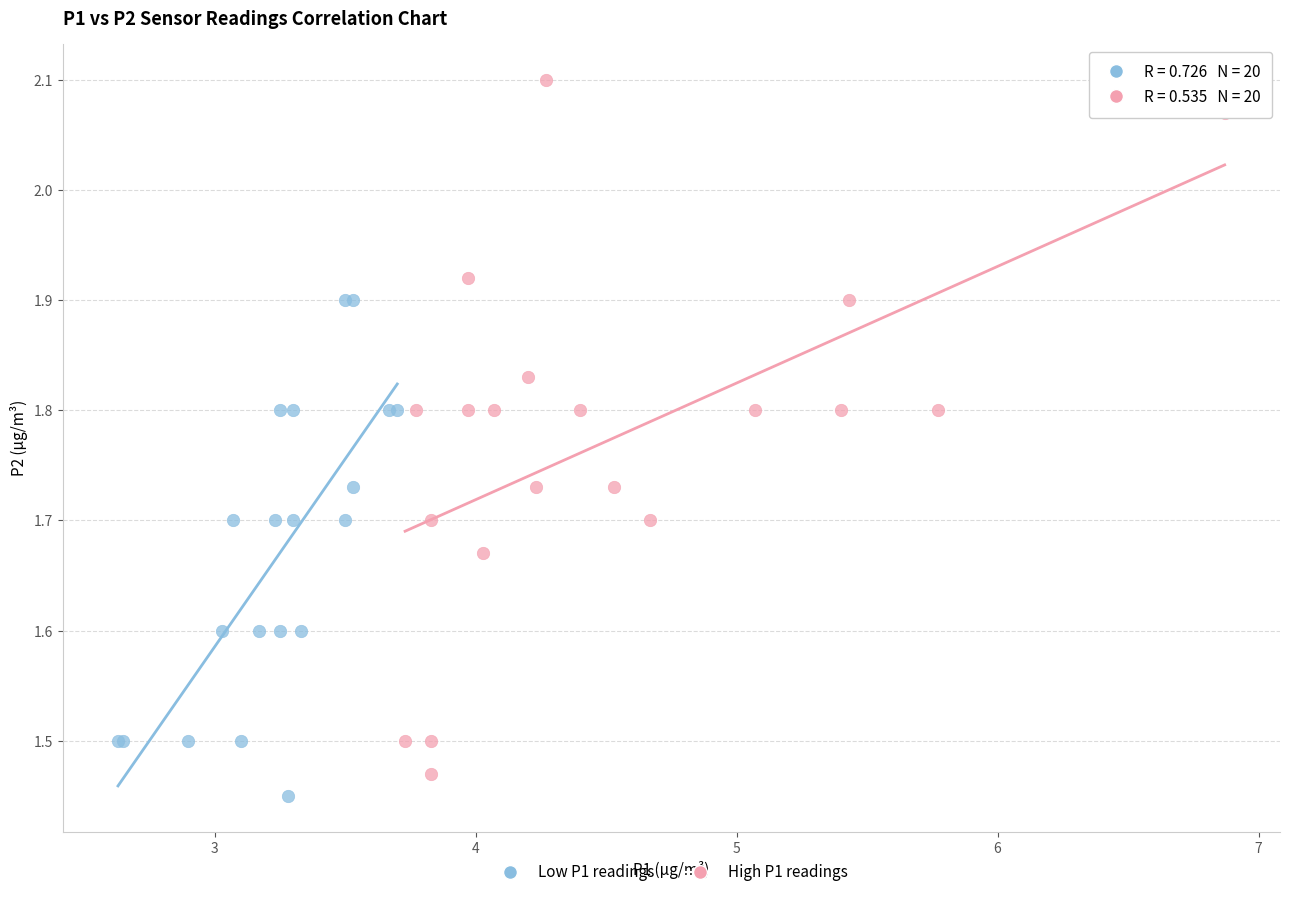

Which series has the widest spread of Y values?

High P1 readings